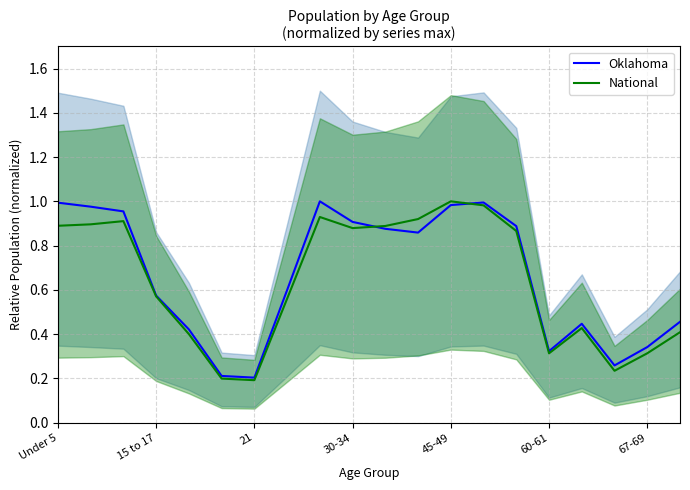

Reading left to right, transcribe all the data shown in this chart.

Oklahoma: 1.0	1.0	1.0	0.6	0.4	0.2	0.2	0.6	1.0	0.9	0.9	0.9	1.0	1.0	0.9	0.3	0.4	0.3	0.3	0.5
National: 0.9	0.9	0.9	0.6	0.4	0.2	0.2	0.6	0.9	0.9	0.9	0.9	1.0	1.0	0.9	0.3	0.4	0.2	0.3	0.4